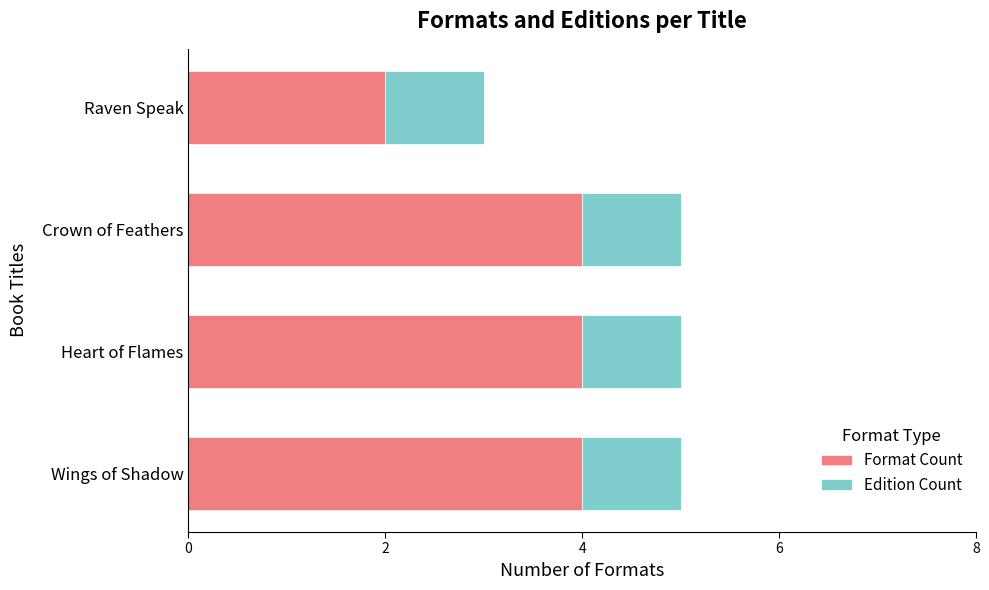

What is the average value of the Format Count series?

4